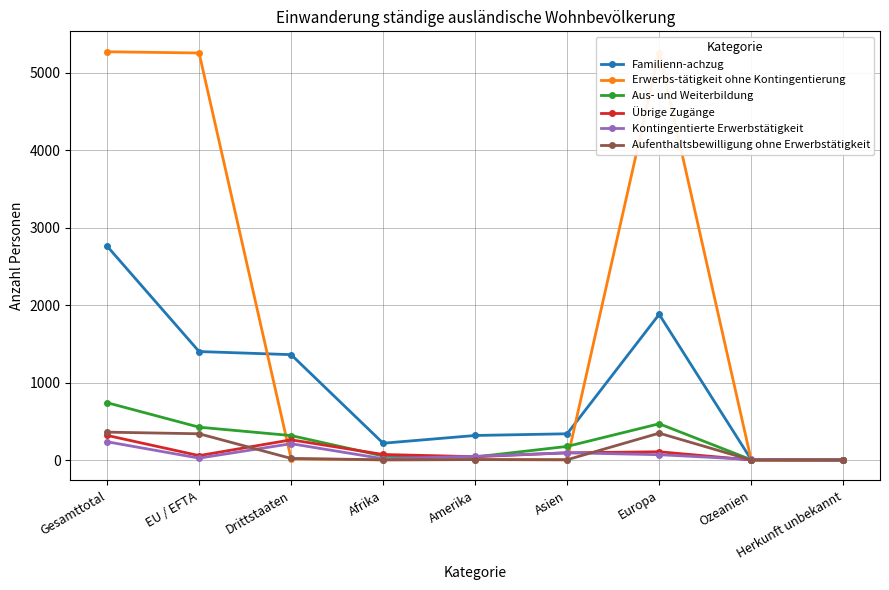

Where is the first local minimum for Übrige Zugänge?

EU / EFTA